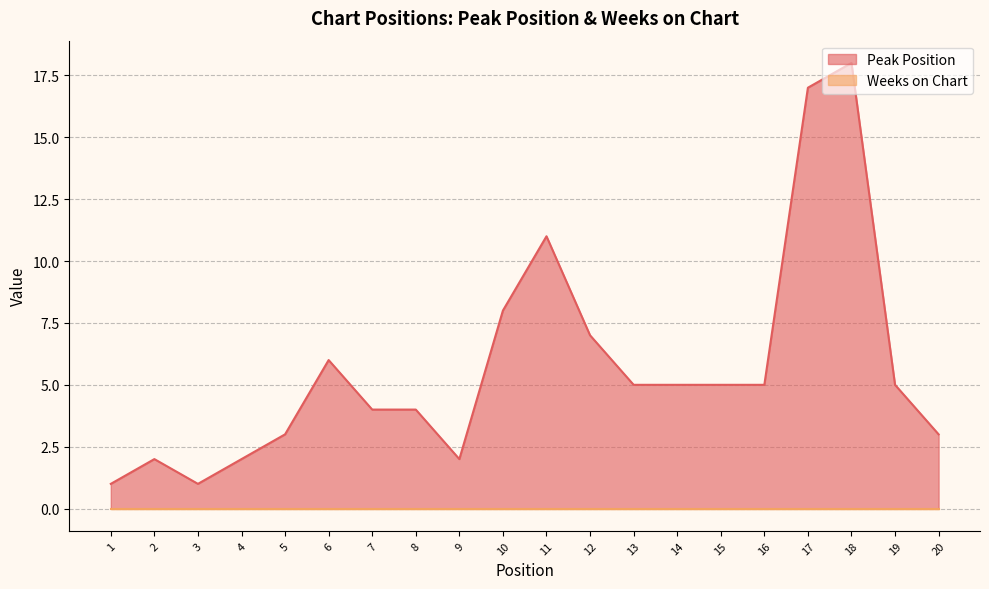

Is it true that the value at 17 is 10?

False